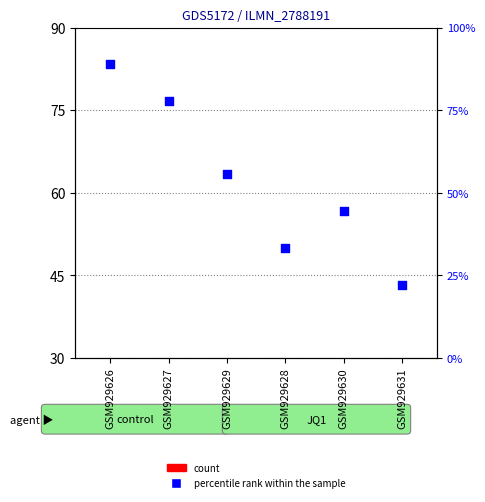

Which series reaches the maximum Y coordinate?

percentile rank within the sample